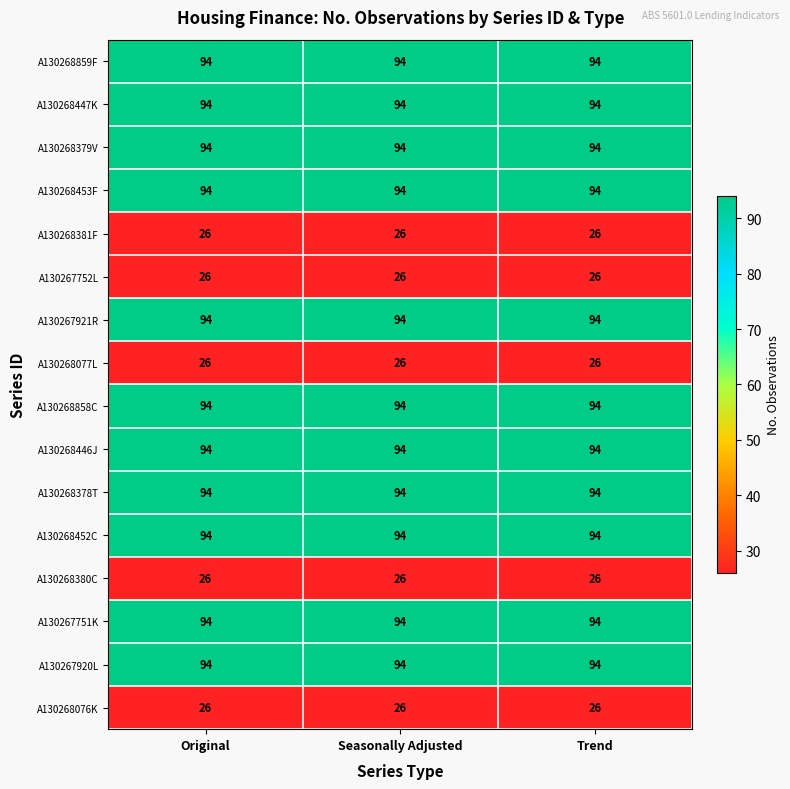

At how many categories does at least one series exceed 56?

3